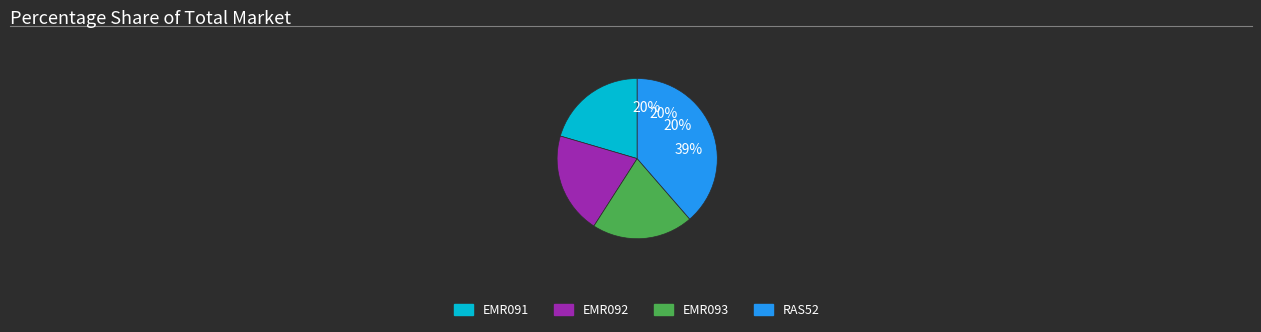

What percentage is the EMR092 slice, to the nearest percent?

20%